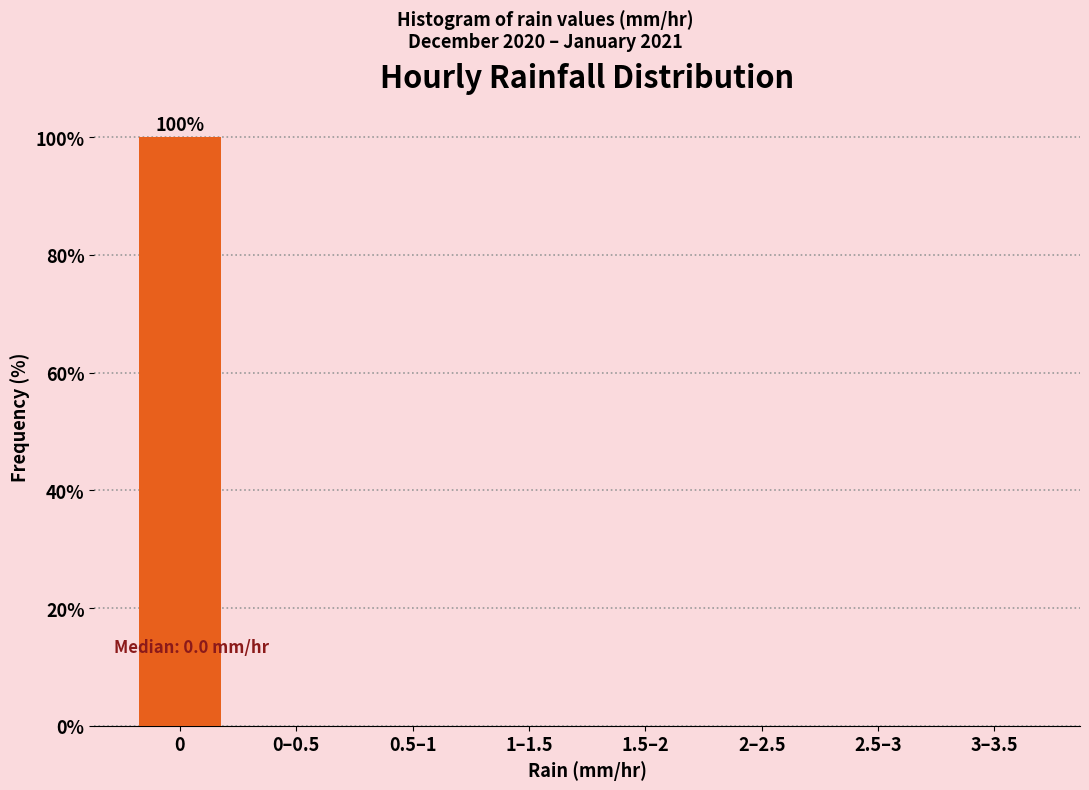

Reading left to right, what are all the values shown in this chart?

0=100	0–0.5=0	0.5–1=0	1–1.5=0	1.5–2=0	2–2.5=0	2.5–3=0	3–3.5=0